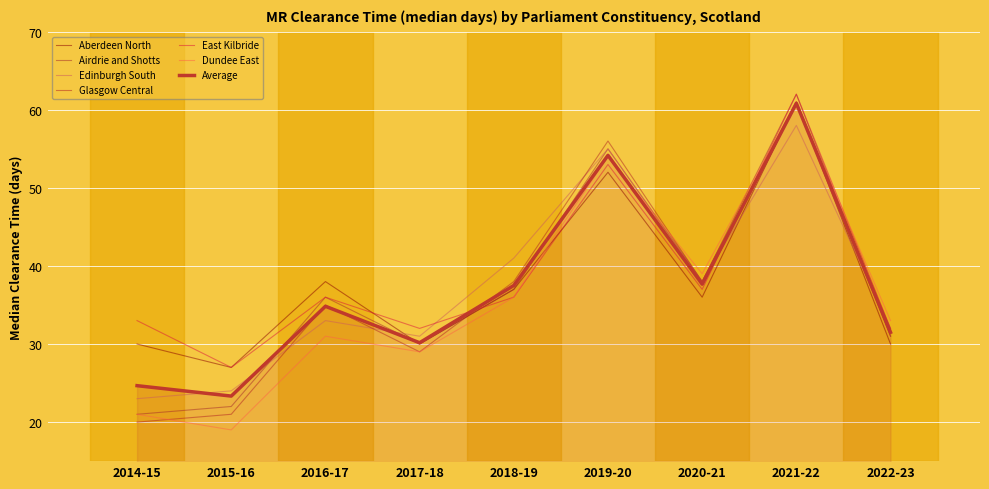

True or false: Dundee East has a value of 36 at 2018-19.

True